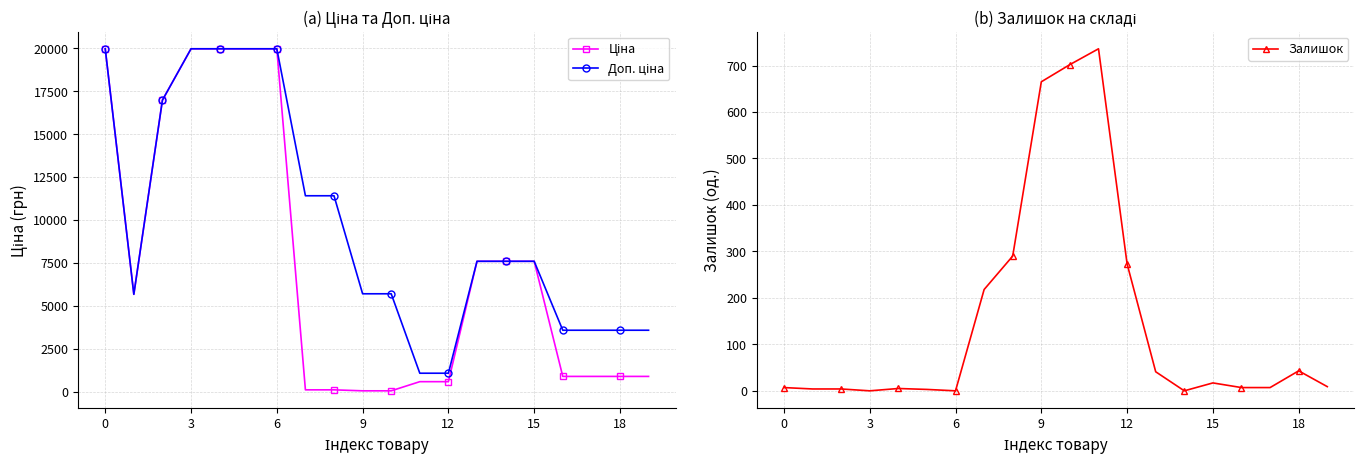

True or false: Доп. ціна and Залишок cross at least once.

False